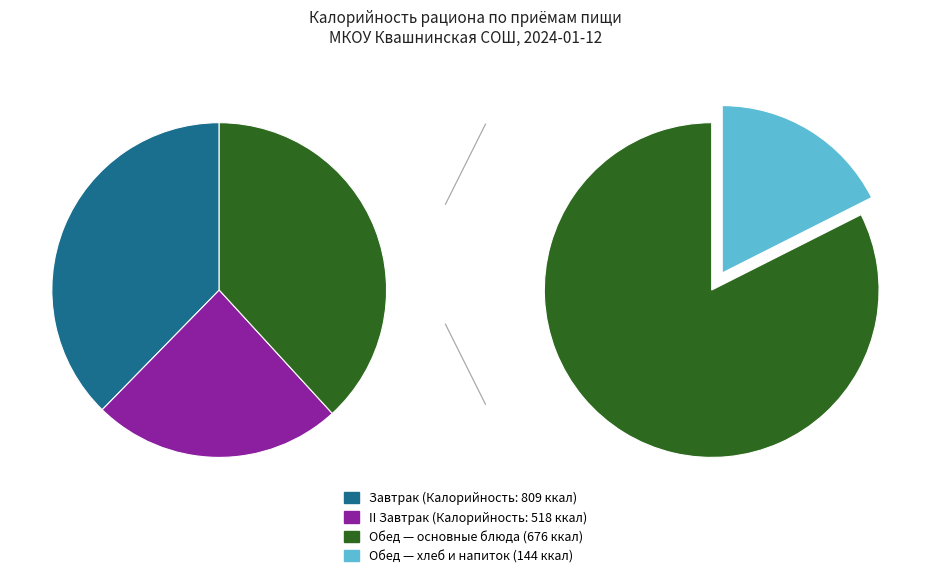

Is it true that БУЛОЧКА ДОРОЖНАЯ is 6% of the pie?

False